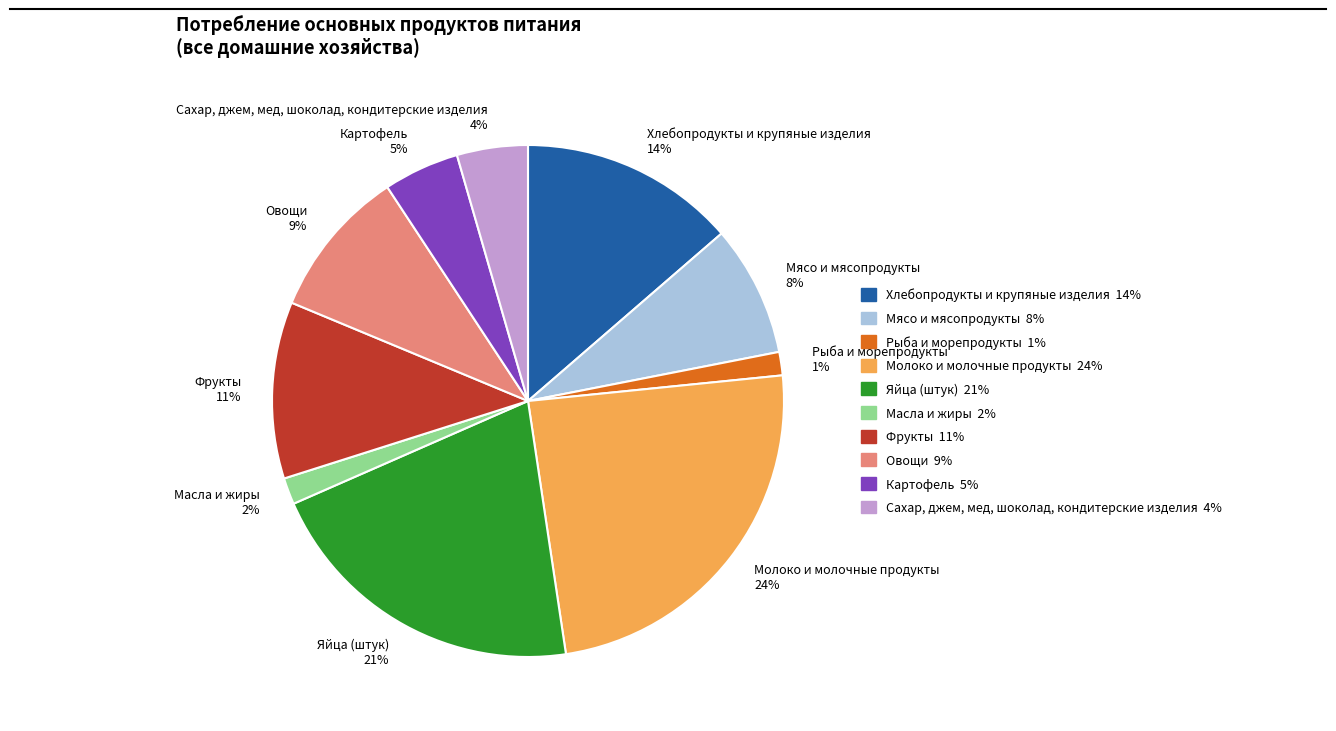

How many segments does this pie chart have?

10